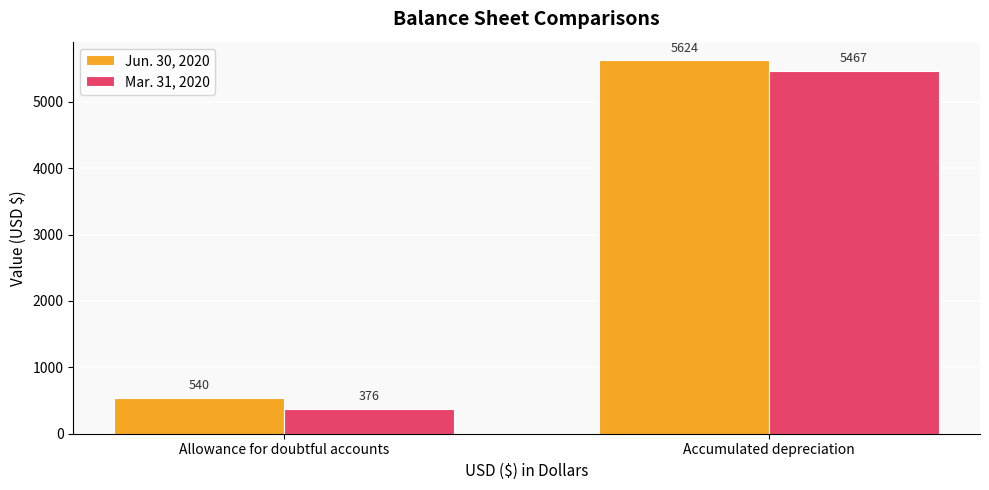

Which label corresponds to the smallest value in the chart?

Allowance for doubtful accounts